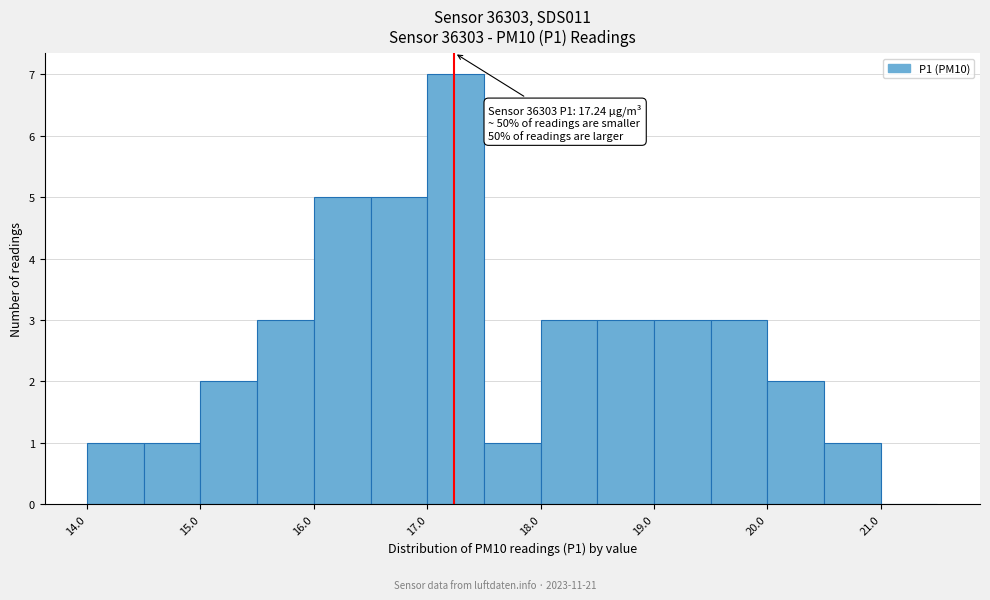

Which range on the x-axis has the tallest bar?

17.0 to 17.5